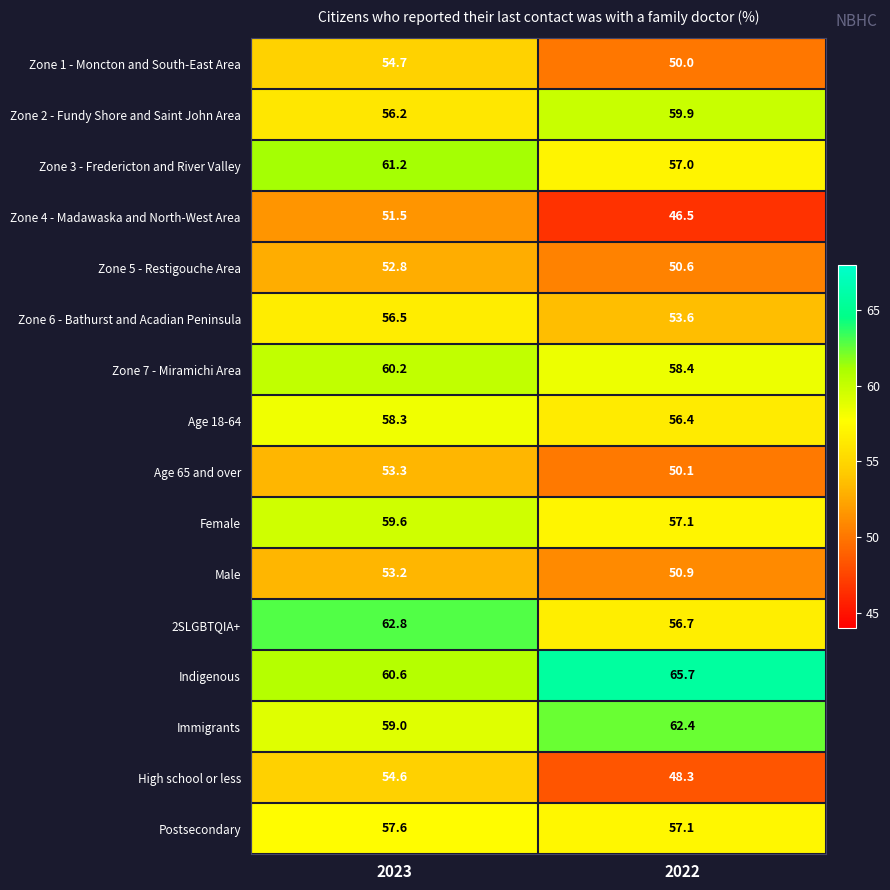

Rank the categories by Zone 4 - Madawaska and North-West Area value from lowest to highest.

2022, 2023